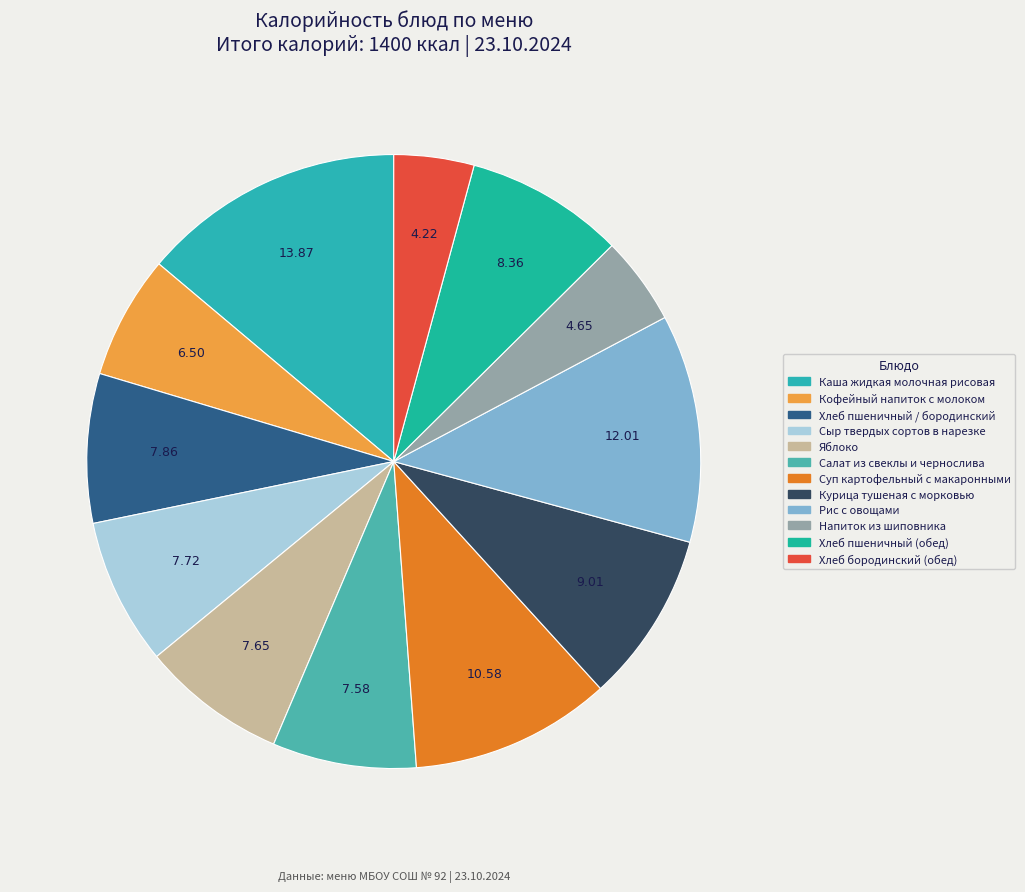

Between Салат из свеклы и чернослива and Каша жидкая молочная рисовая, which is larger?

Каша жидкая молочная рисовая